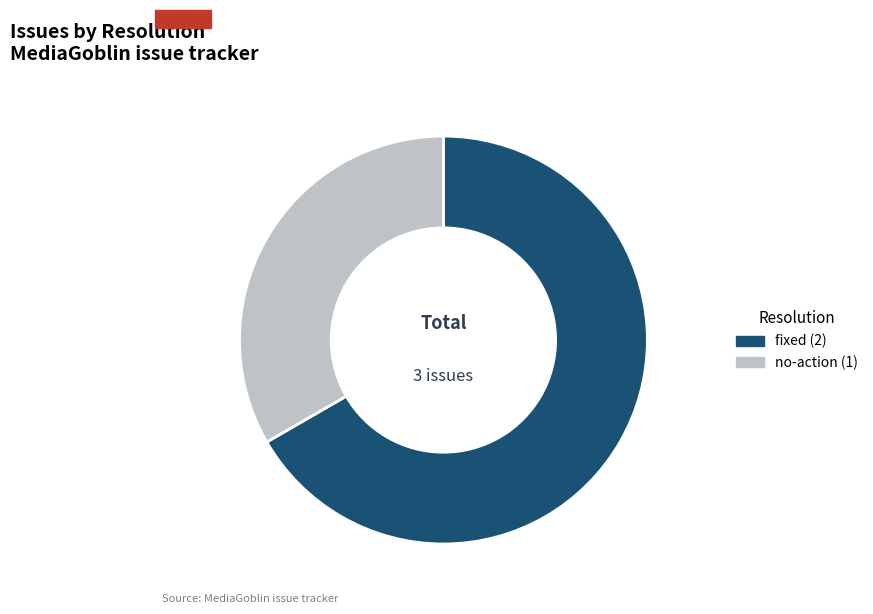

Is there a majority slice in this chart?

Yes